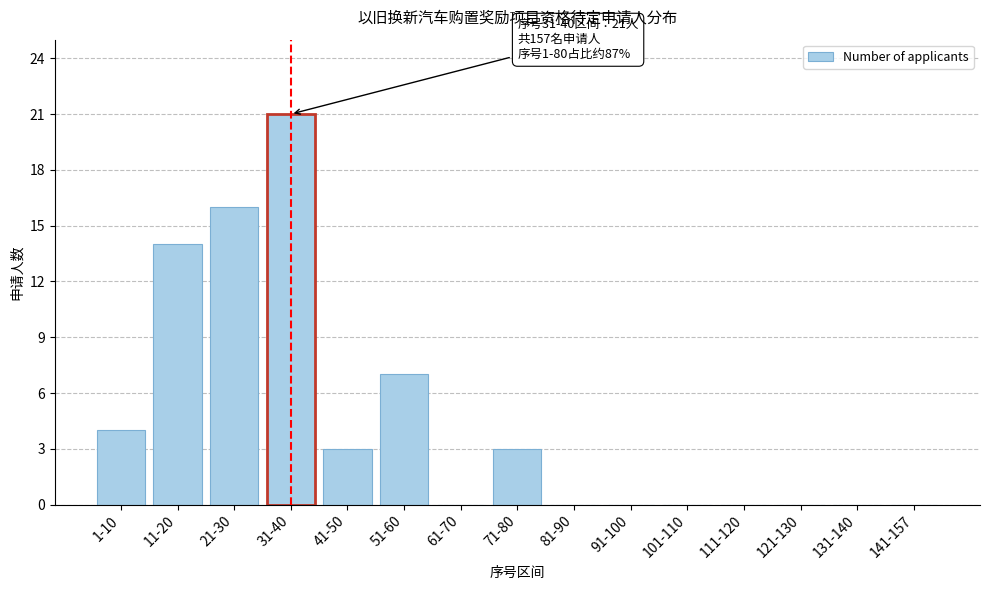

Reading left to right, what are all the values shown in this chart?

1-10=4	11-20=14	21-30=16	31-40=21	41-50=3	51-60=7	61-70=0	71-80=3	81-90=0	91-100=0	101-110=0	111-120=0	121-130=0	131-140=0	141-157=0